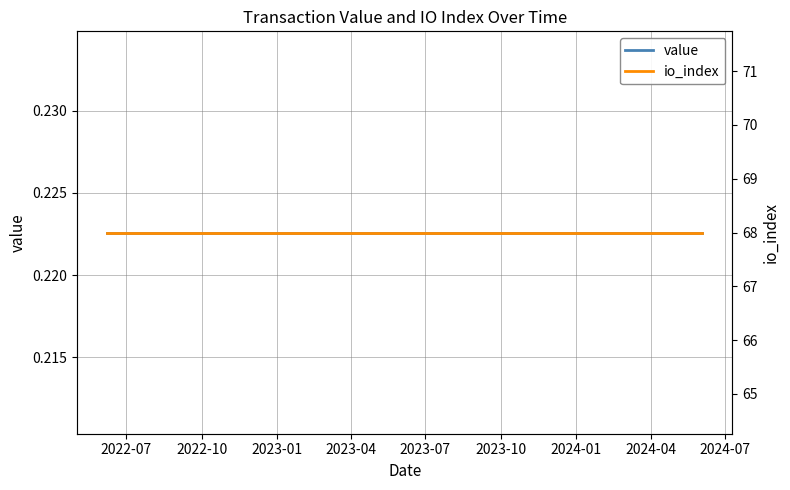

True or false: value has a value of 0.2 at 2023-10.

False